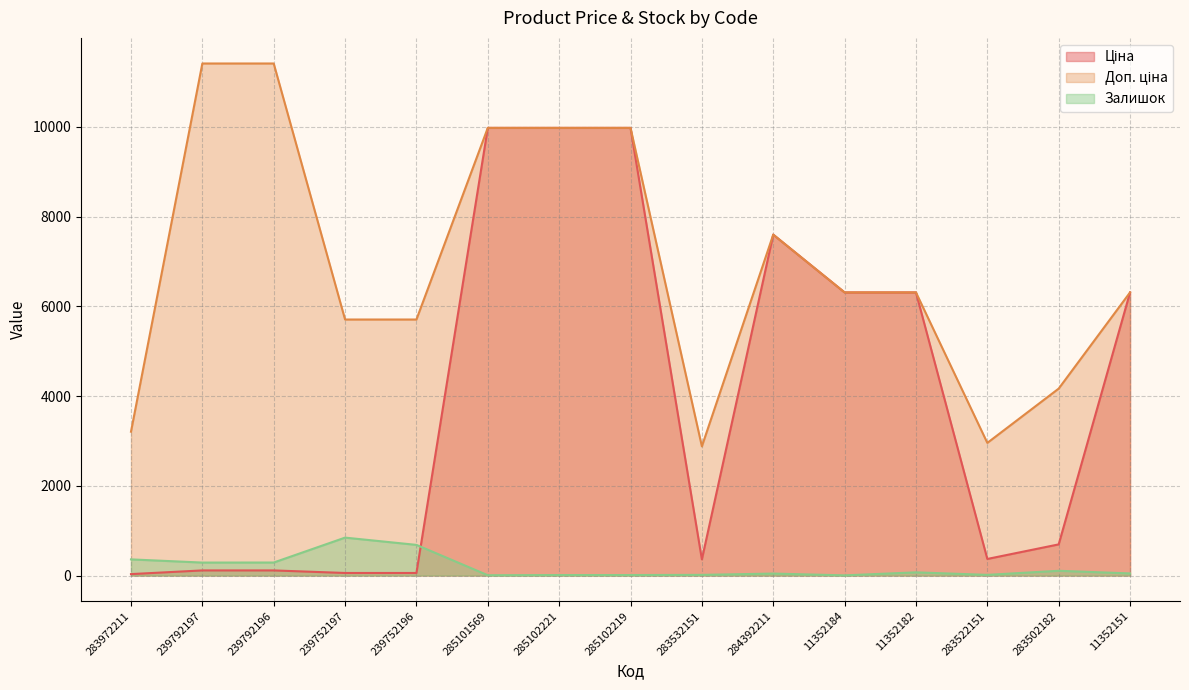

True or false: Доп. ціна has more than 2 points higher than both neighbors.

False